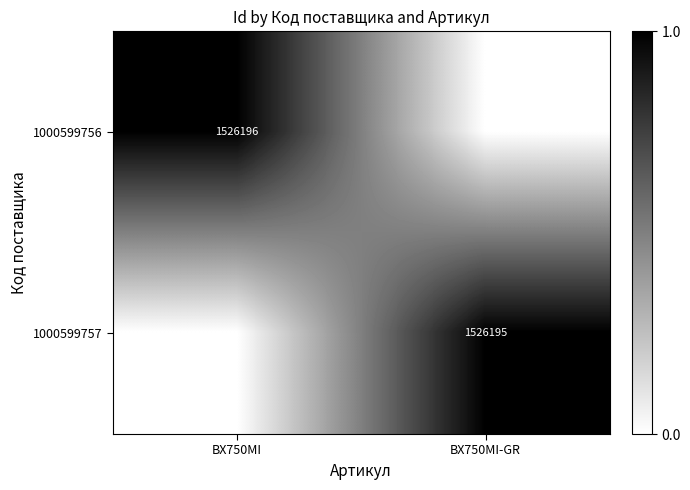

The value of 1000599757 at BX750MI-GR is 782256. True or false?

False